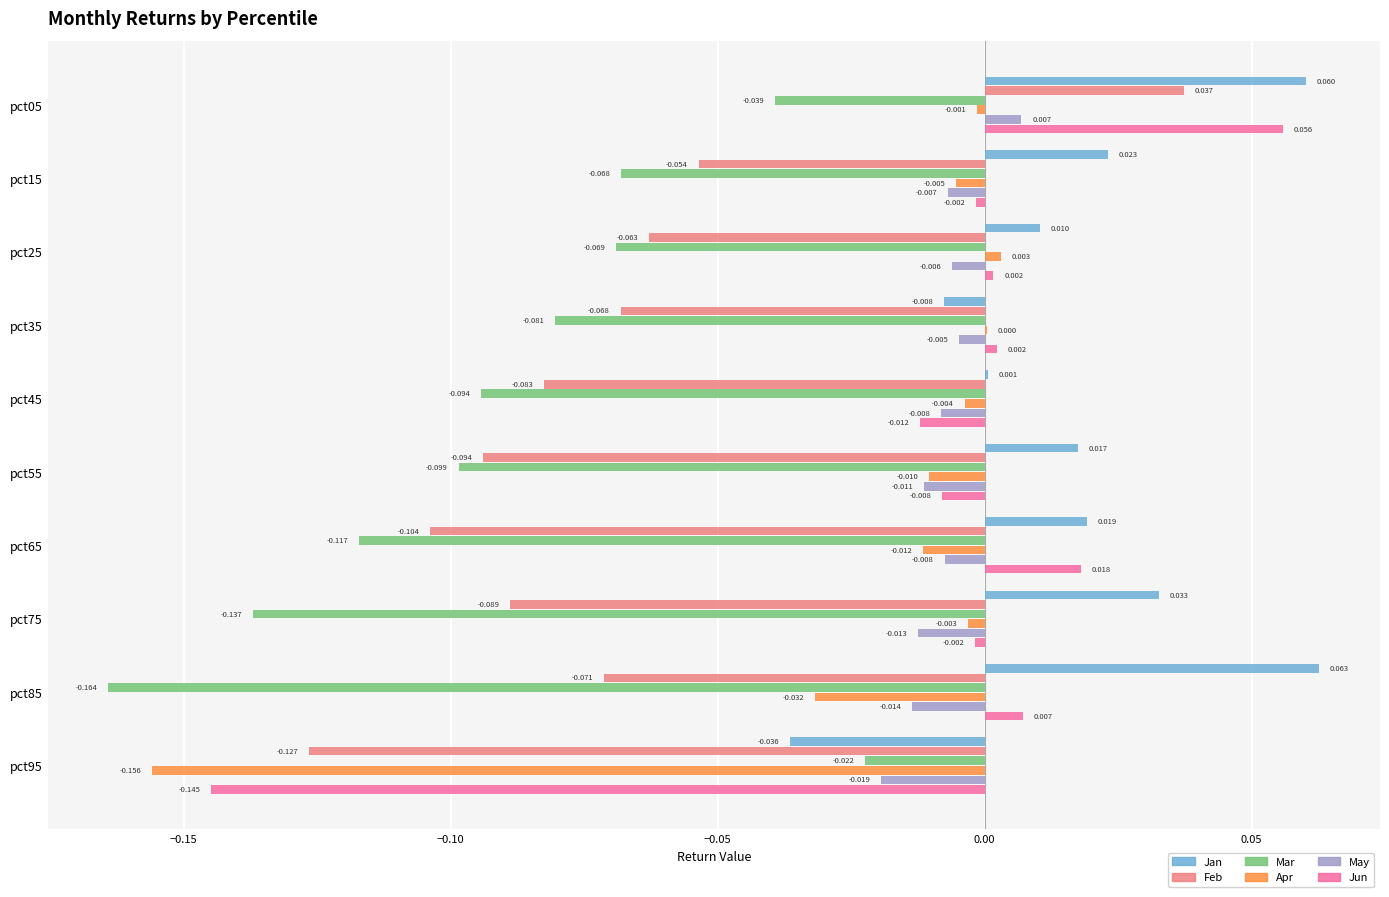

Which series changed the most between pct55 and pct65?

Jun